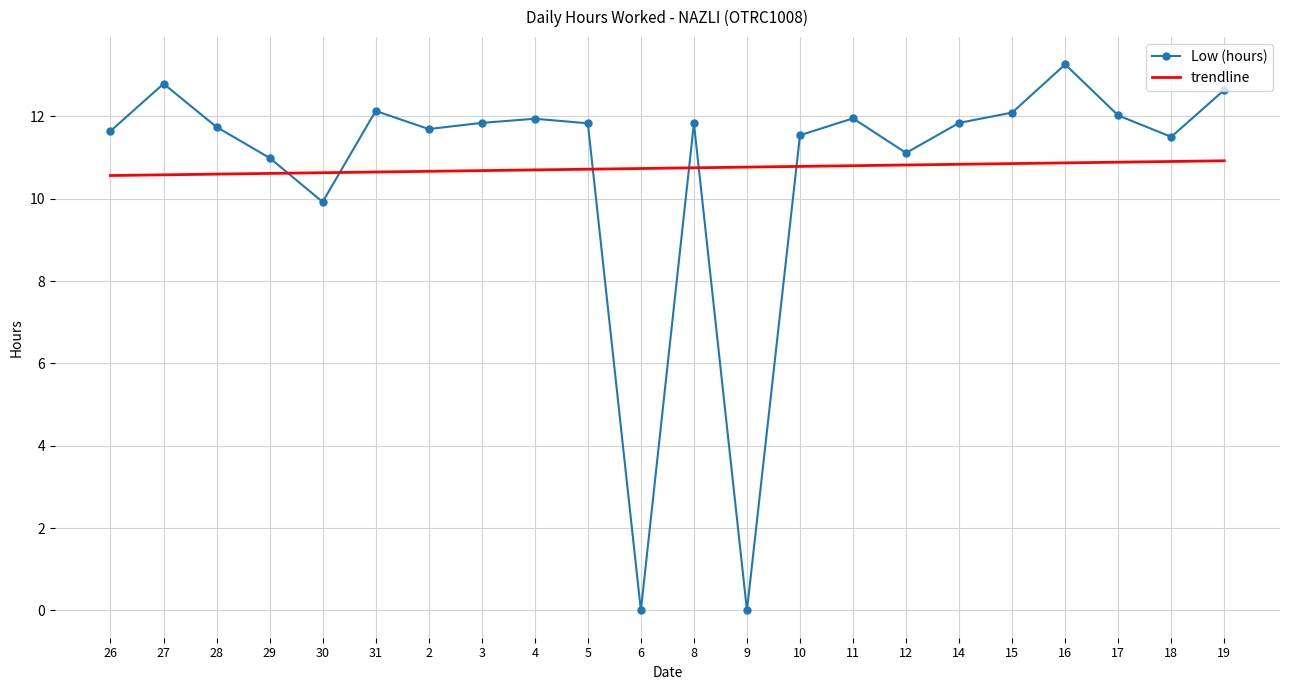

What value does the trendline series have at 14?

10.8